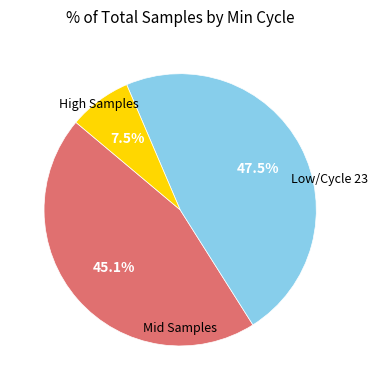

Is there a majority slice in this chart?

No